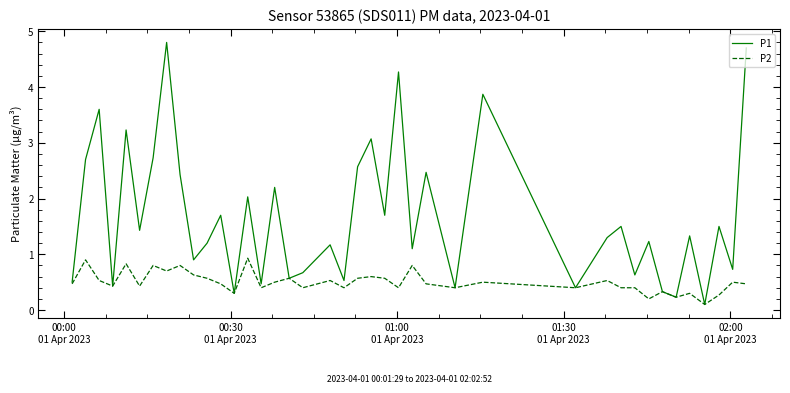

Which series has the largest total across all categories?

P1